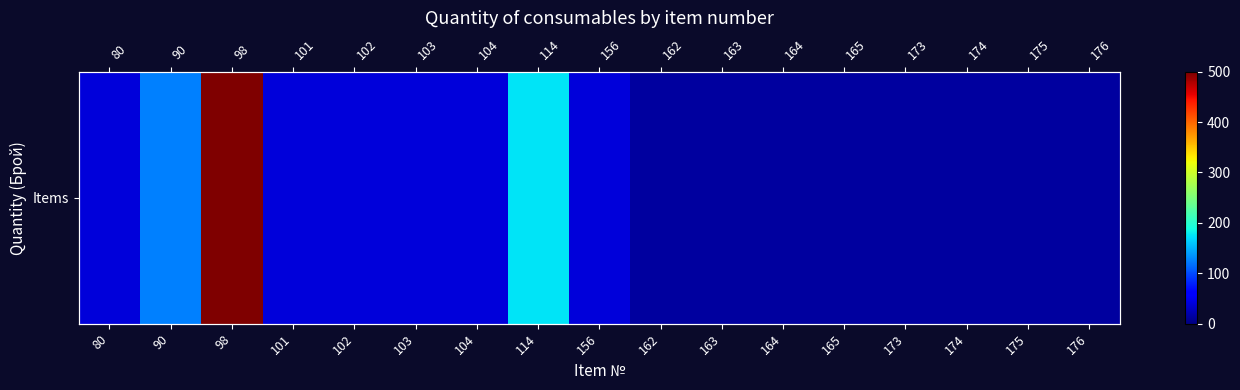

Reading left to right, transcribe all the data shown in this chart.

40	125	500	40	40	40	40	175	40	15	15	15	15	15	15	15	15